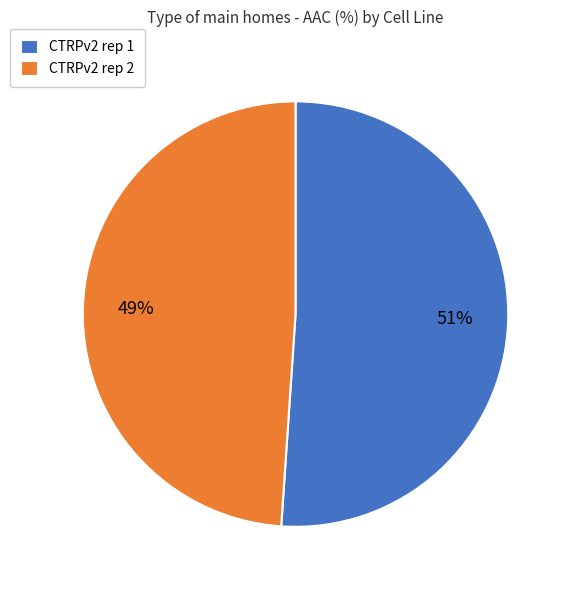

True or false: CTRPv2 rep 1 accounts for 63% of the total.

False